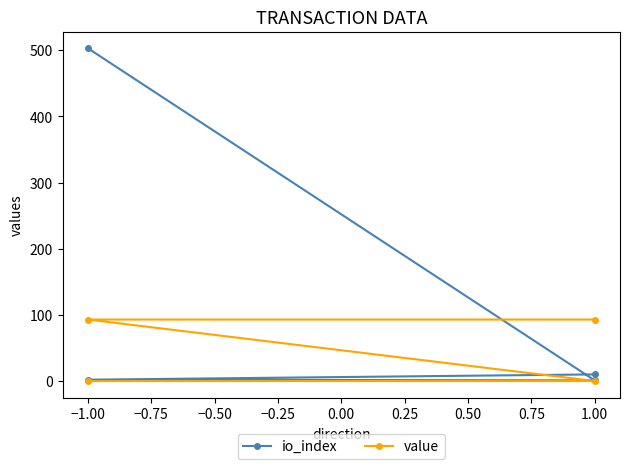

How many intersections are there between io_index and value?

1